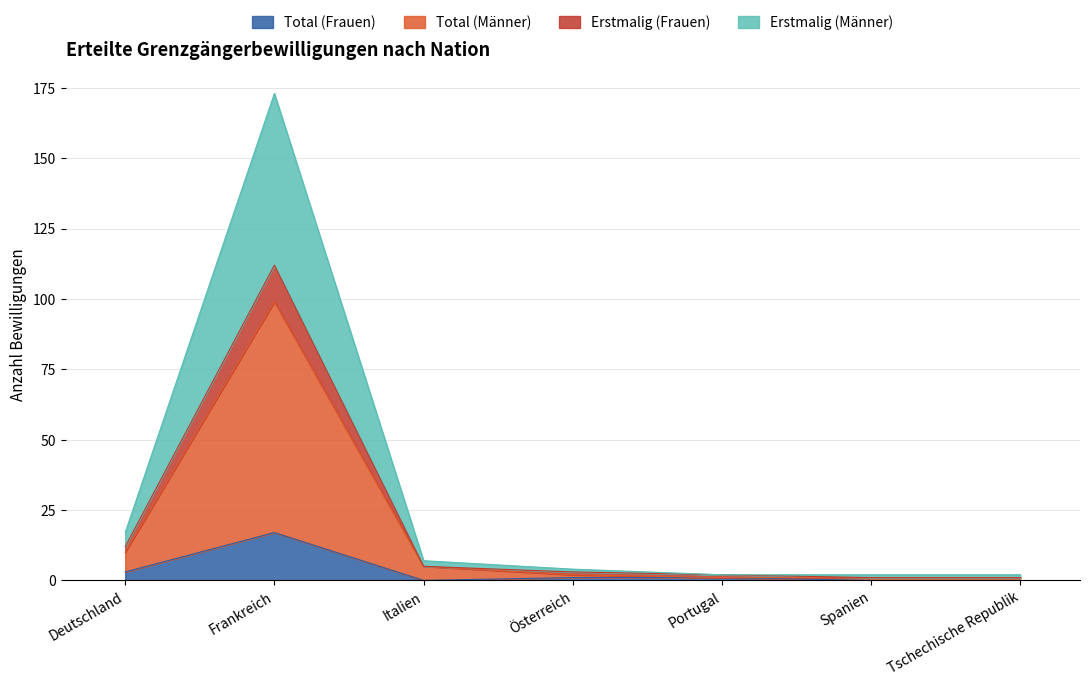

What is the value of the Erstmalig (Frauen) point at the 3rd from the left?

5